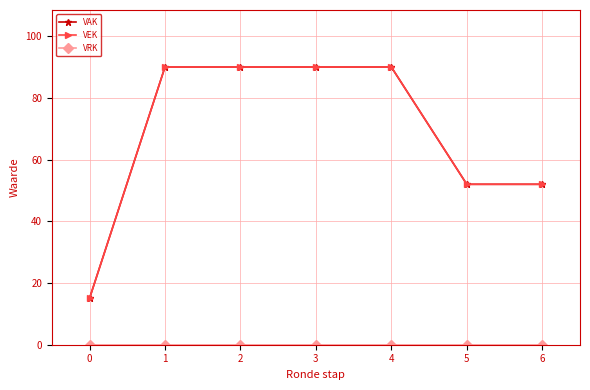

Rank the series at 0 from highest to lowest value.

VAK, VEK, VRK